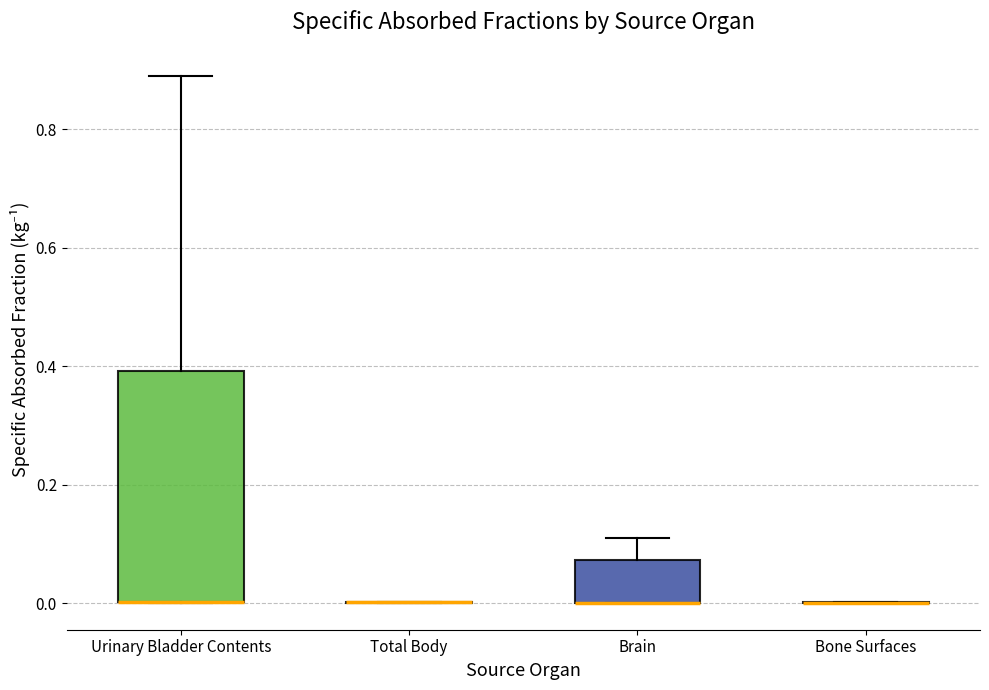

Reading left to right, transcribe this box plot: for each box, give where its median line is, the range the box spans, and where its two whiskers end, as read against the y-axis. The values are not printed on the chart, so give them approximately, as read against the axis.

Urinary Bladder Contents: median 0.00 (drawn on the box's lower edge), box 0.00 to 0.40, whiskers 0.00 to 0.88
Total Body: box collapsed to a line at 0.00, whiskers 0.00 to 0.00
Brain: median 0.00 (drawn on the box's lower edge), box 0.00 to 0.08, whiskers 0.00 to 0.12
Bone Surfaces: box collapsed to a line at 0.00, whiskers 0.00 to 0.00